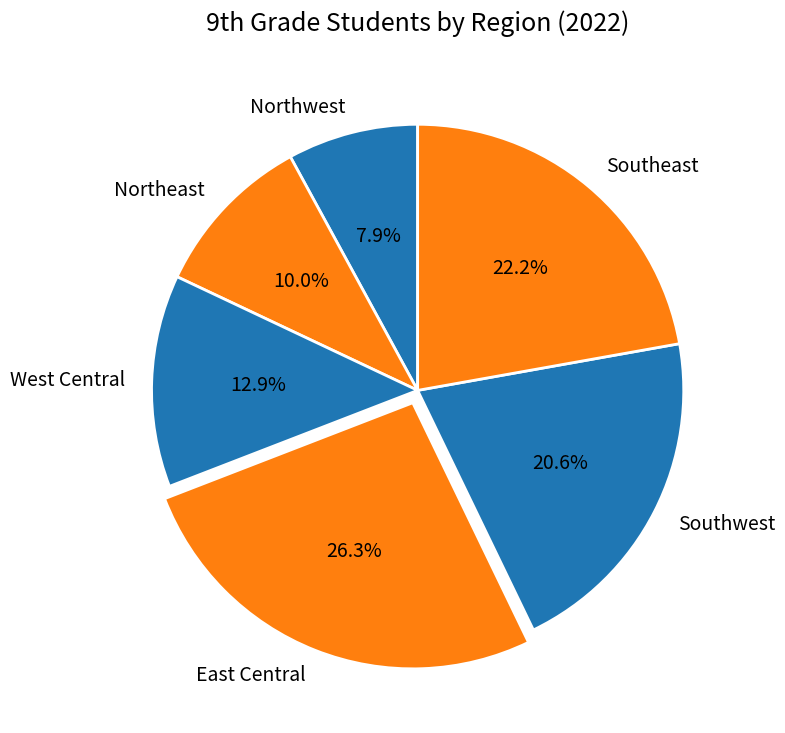

What portion of the pie excludes Southwest?

79.4%